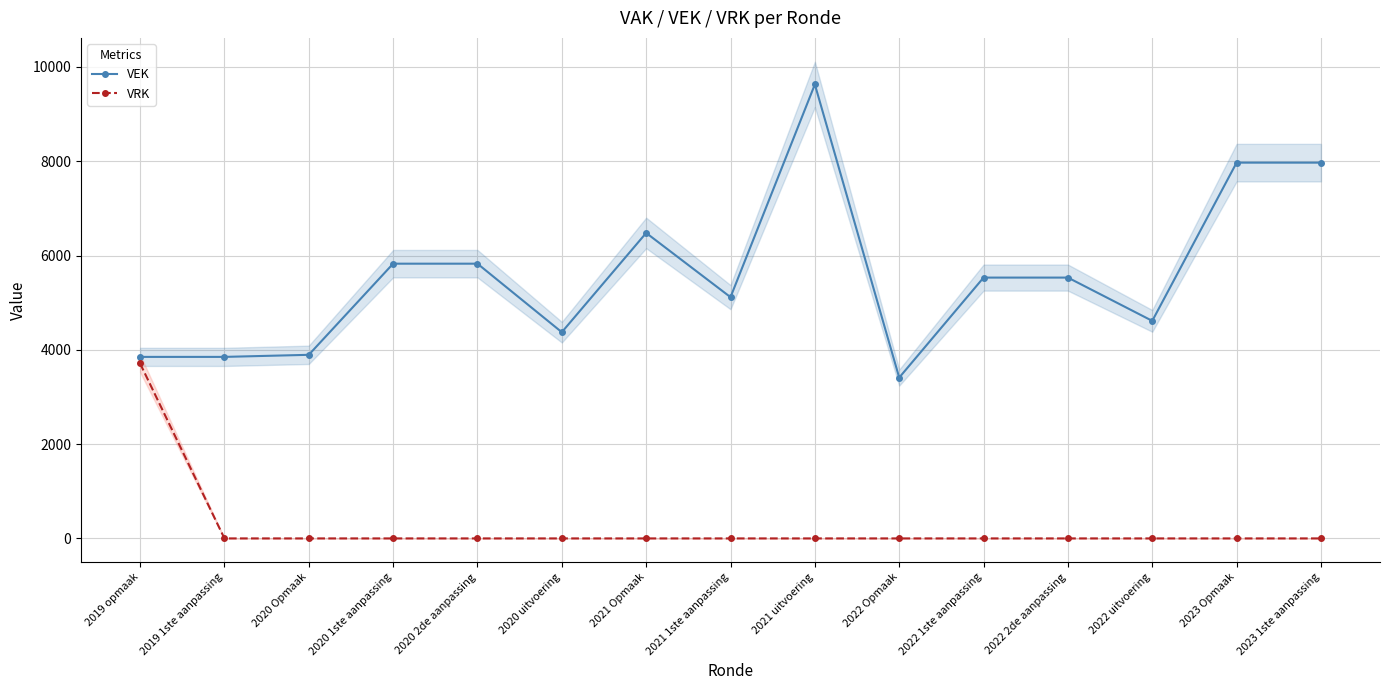

True or false: VRK has more than 0 interior local peaks.

False